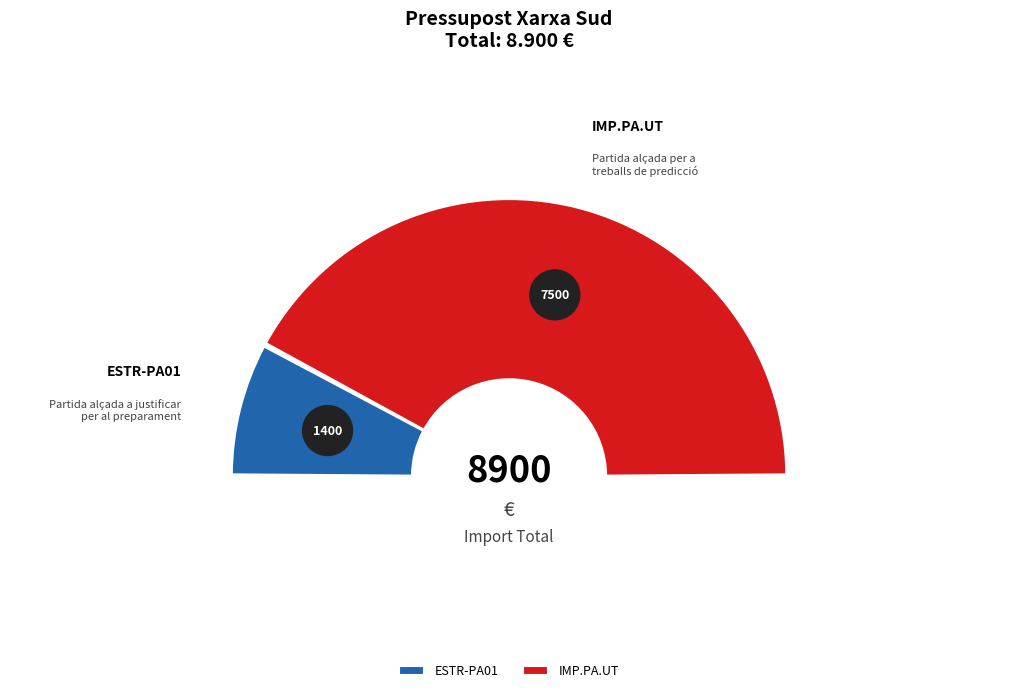

What is the smallest slice in the pie chart?

ESTR-PA01